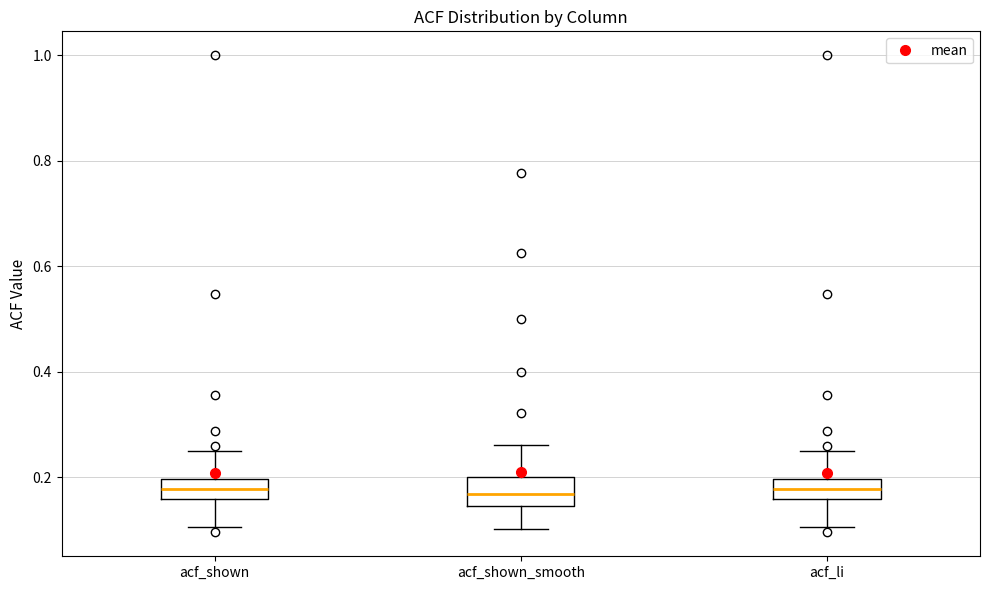

Reading left to right, read every box against the y-axis: the position of its median line, the range the box covers, and the ends of its whiskers. The values are not printed on the chart, so give them approximately, as read against the axis.

acf_shown: median 0.18, box 0.16 to 0.20, whiskers 0.10 to 0.24
acf_shown_smooth: median 0.16, box 0.14 to 0.20, whiskers 0.10 to 0.26
acf_li: median 0.18, box 0.16 to 0.20, whiskers 0.10 to 0.24